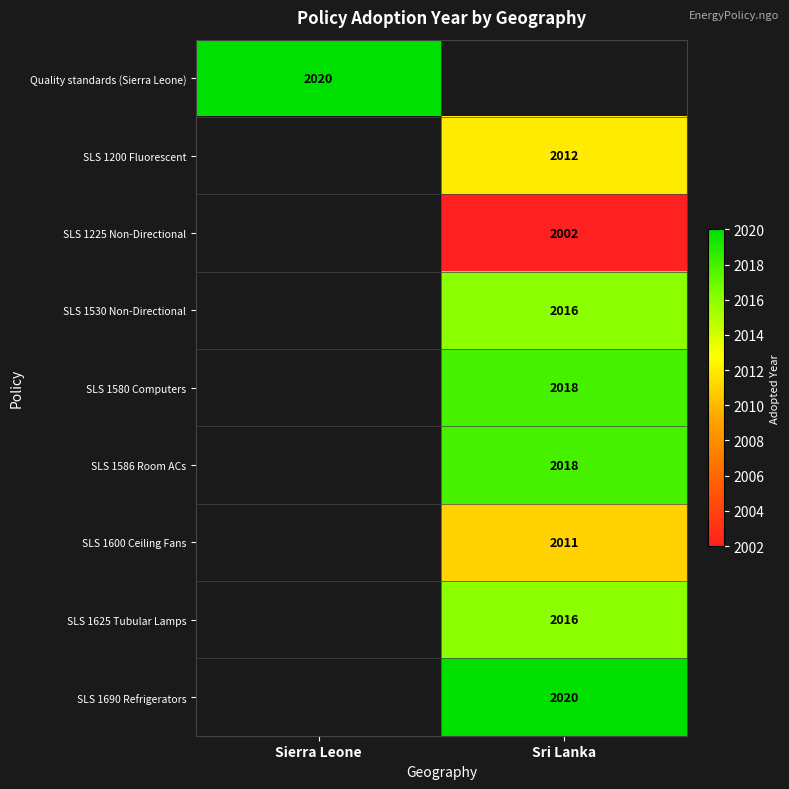

At how many categories does at least one series exceed 2010?

2